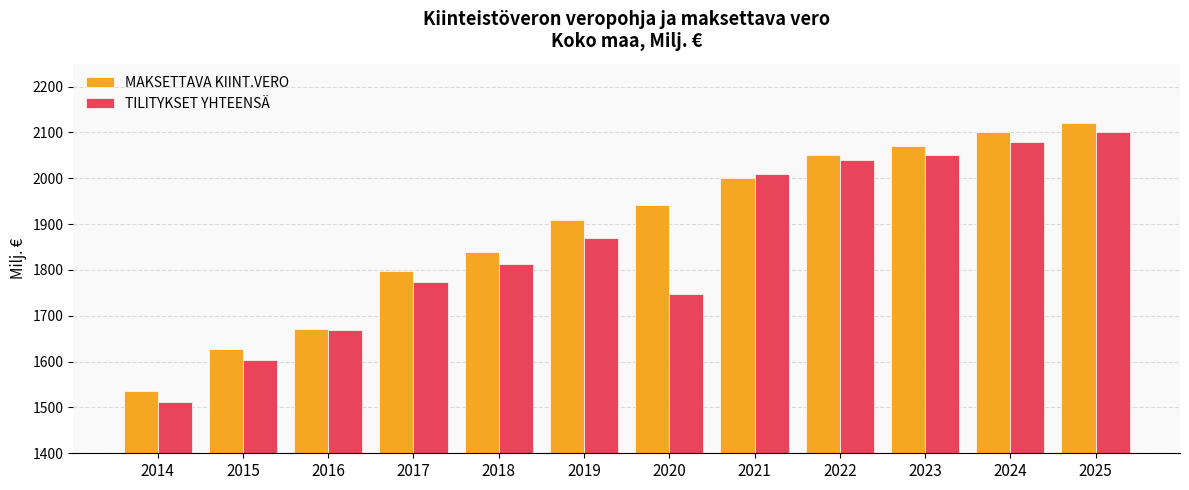

What is the spread (max minus min) of values at 2023?

20.0